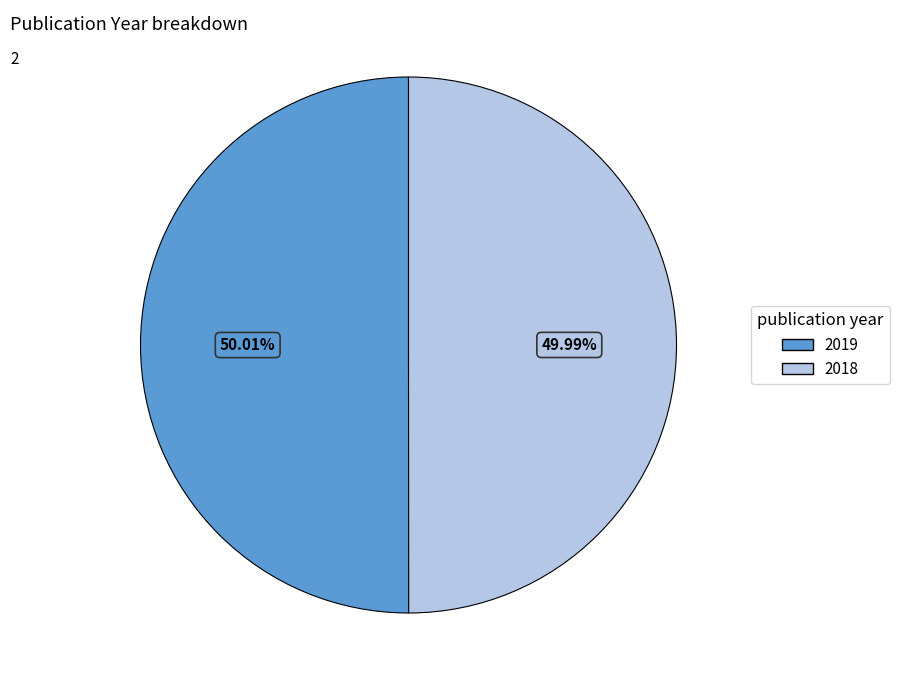

Do 2018 and 2019 together represent more than half of the pie?

Yes